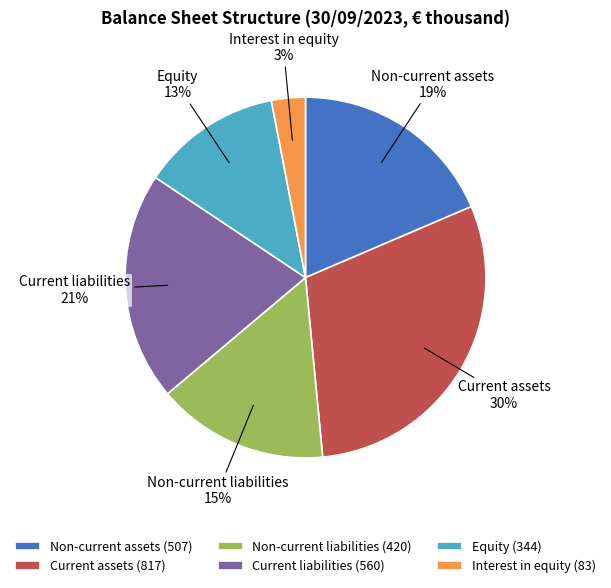

How many slices are in this pie chart?

6